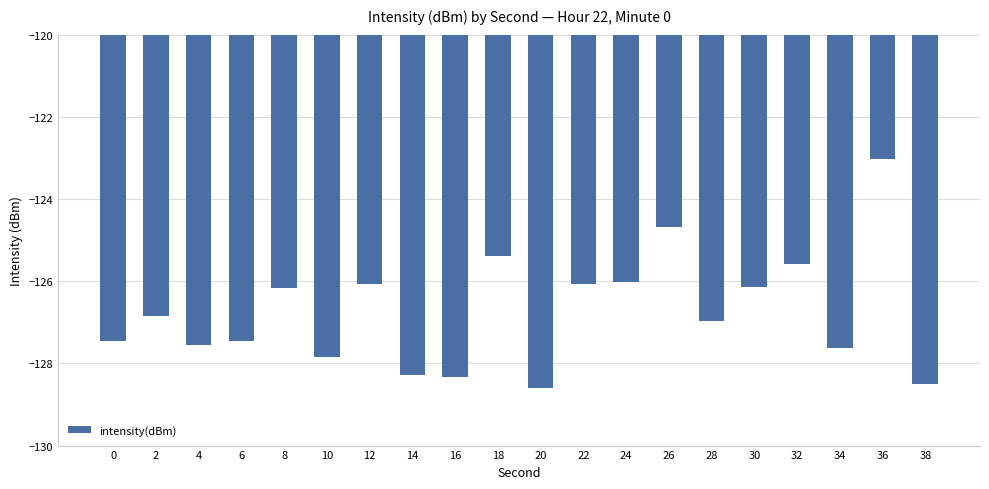

The chart shows a value of -200.8 at 22. True or false?

False